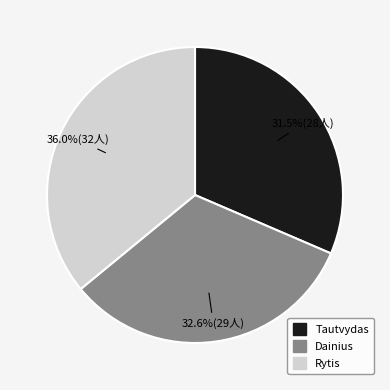

Is Rytis the majority of the pie?

No